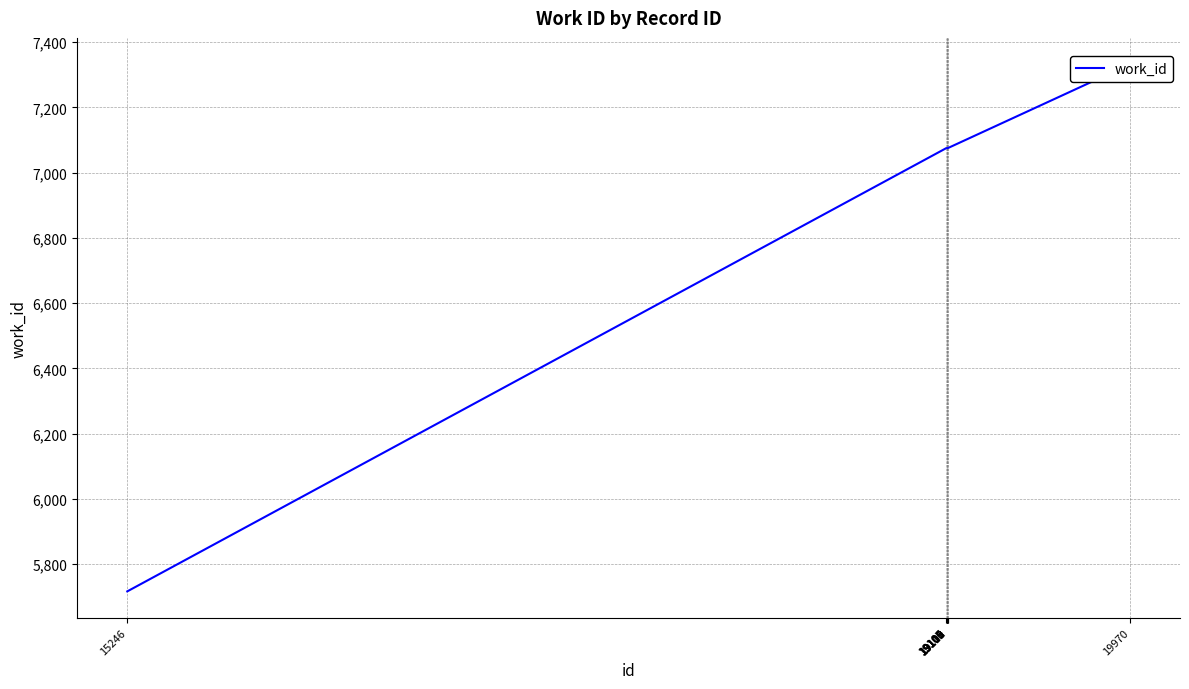

What is the average value?

6965